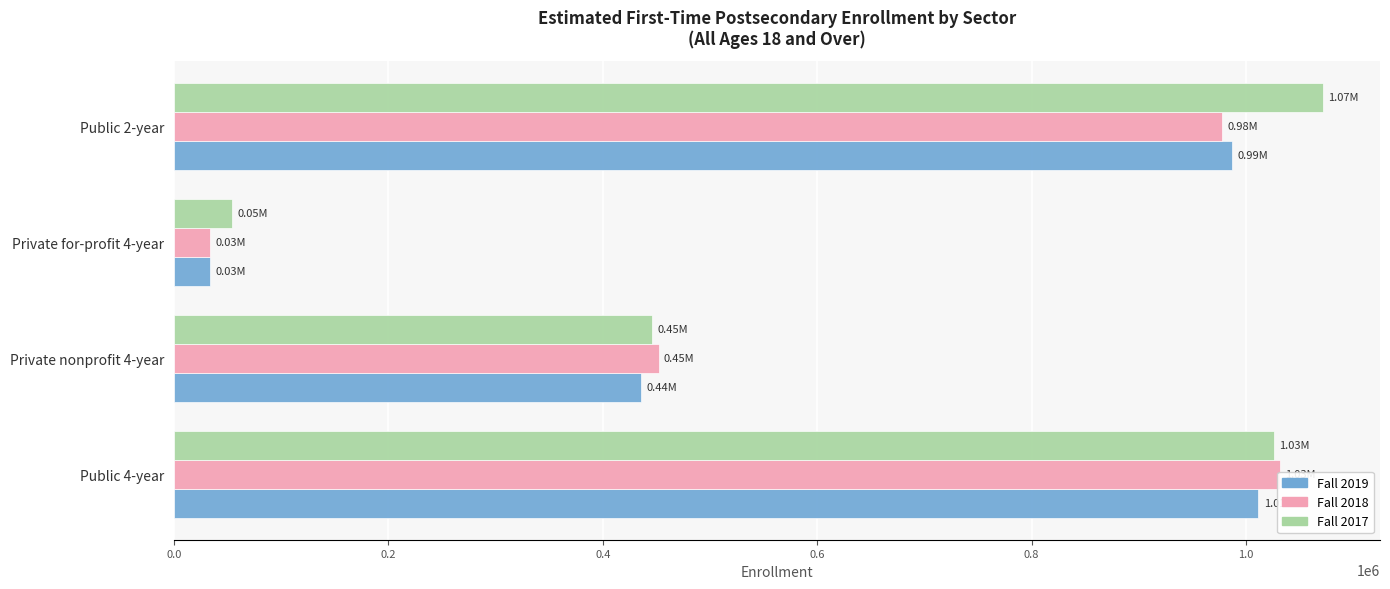

What value does the Fall 2019 series have at Public 4-year?

1011568.2